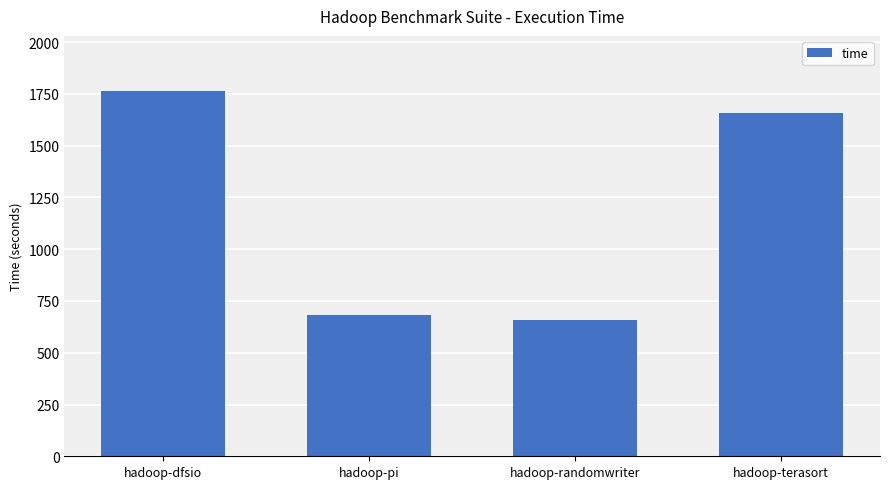

The chart shows a value of 178.3 at hadoop-randomwriter. True or false?

False